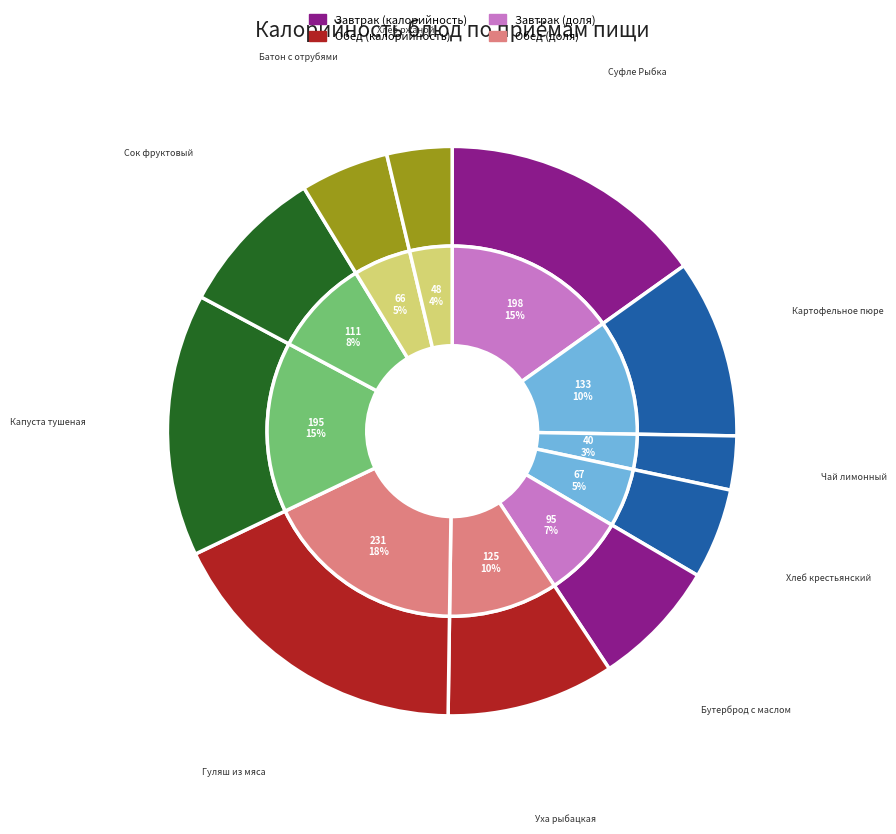

To the nearest percent, what is the difference between the largest and smallest slice percentages?

15%